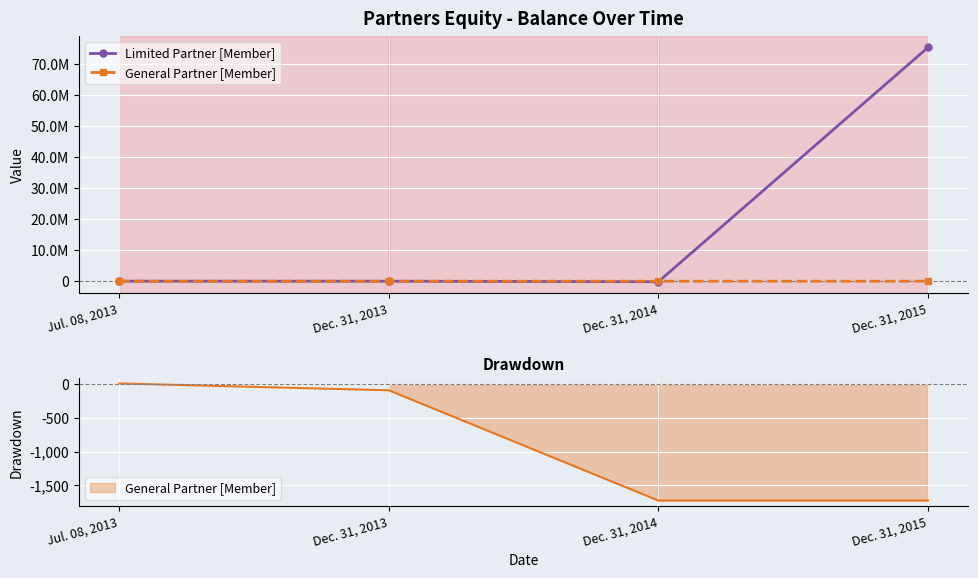

What is the difference between the maximum and minimum values in the General Partner [Member] series?

1737